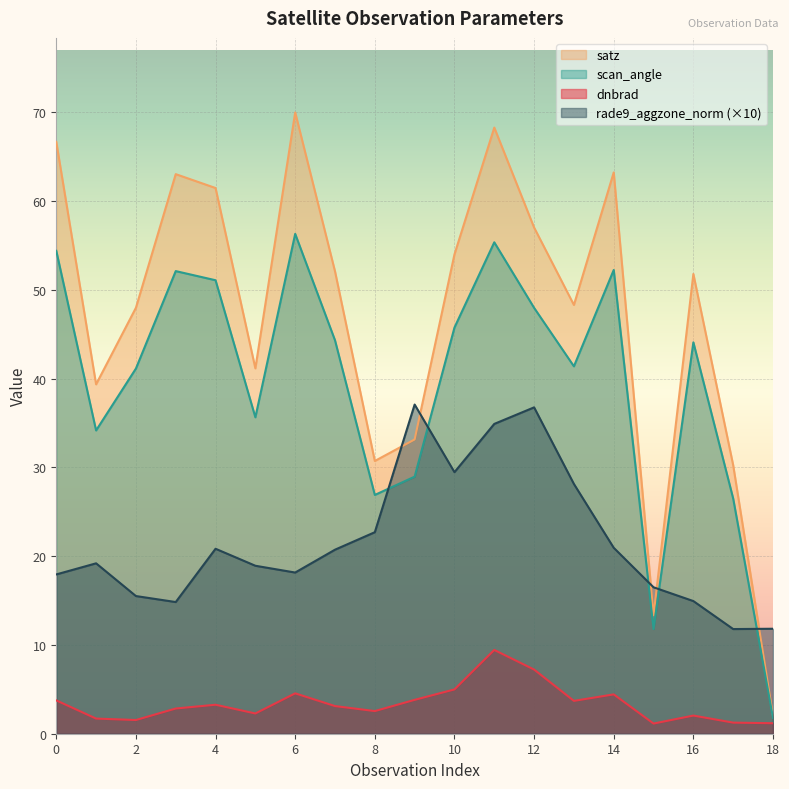

True or false: dnbrad has more than 2 points higher than both neighbors.

True